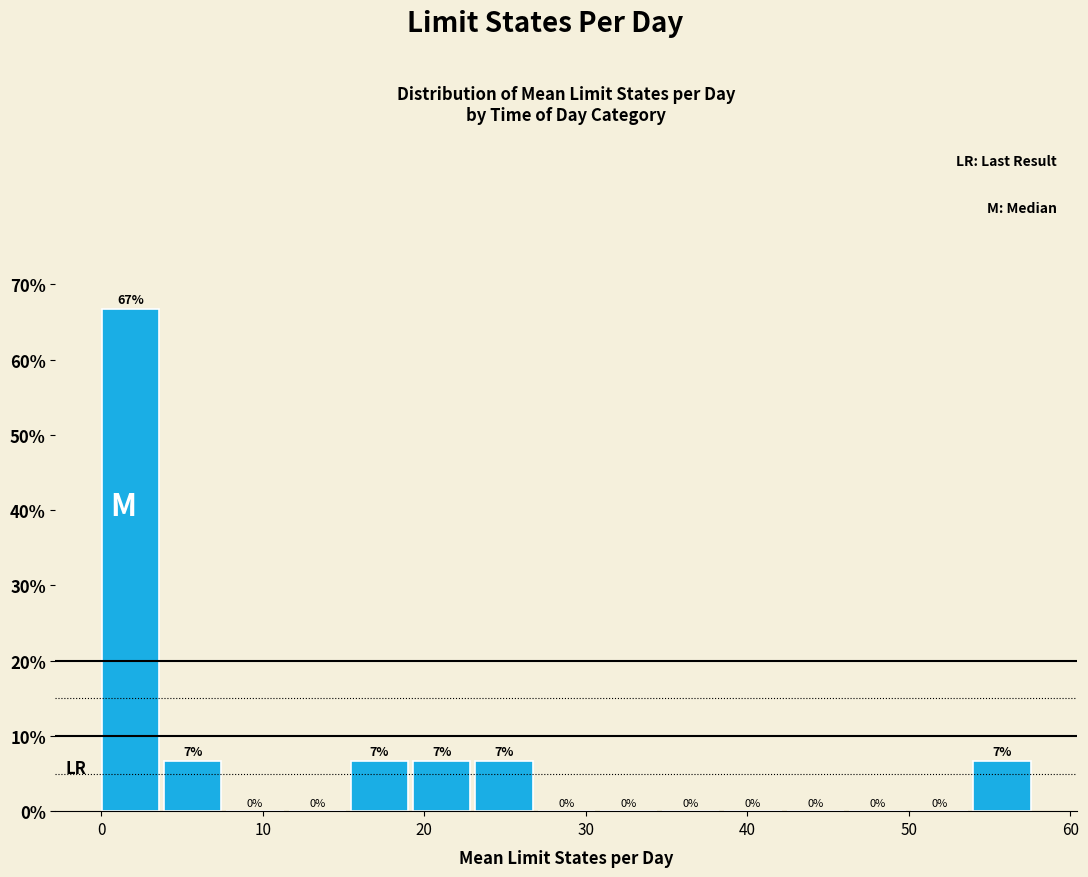

Read against the x-axis, roughly where is the centre of the tallest bar?

2